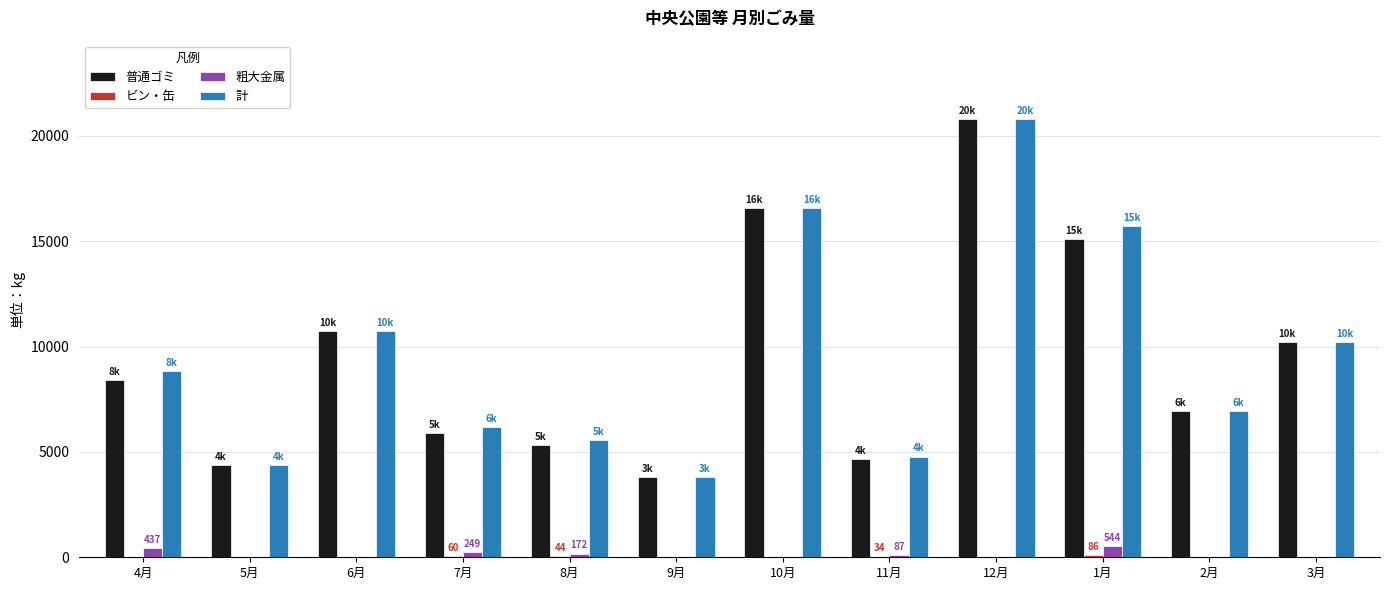

Is it true that 普通ゴミ equals 6197 at 5月?

False